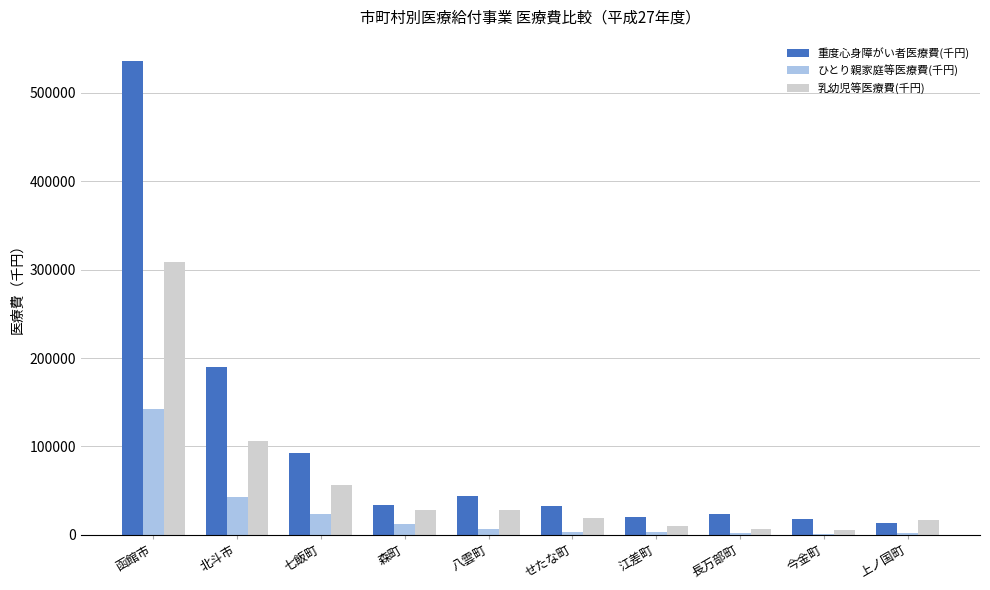

Which series has the largest total across all categories?

重度心身障がい者医療費(千円)